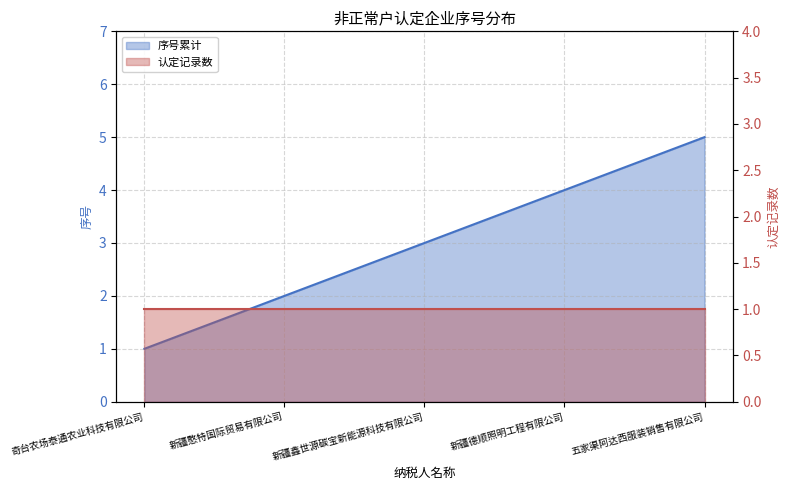

What is the minimum value shown in the chart?

1